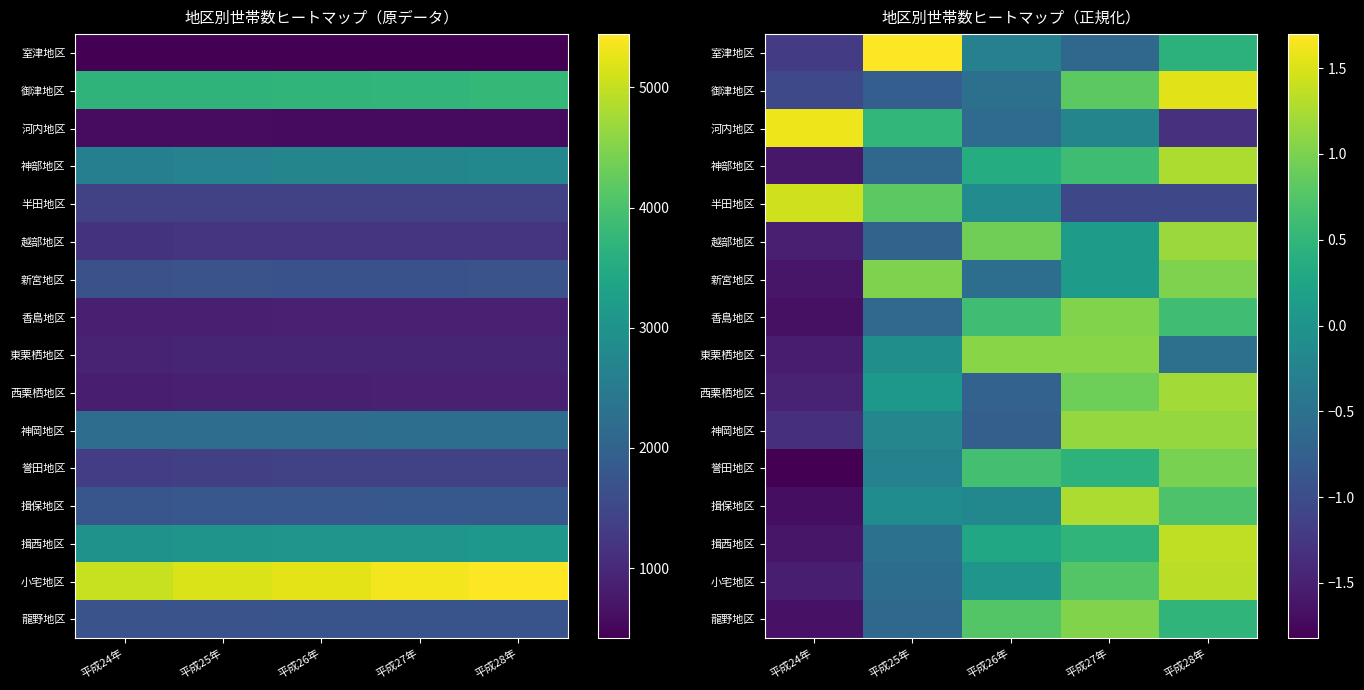

Rank the series at 平成26年 from highest to lowest value.

東栗栖地区, 越部地区, 龍野地区, 誉田地区, 香島地区, 神部地区, 揖西地区, 小宅地区, 半田地区, 揖保地区, 室津地区, 御津地区, 新宮地区, 河内地区, 西栗栖地区, 神岡地区